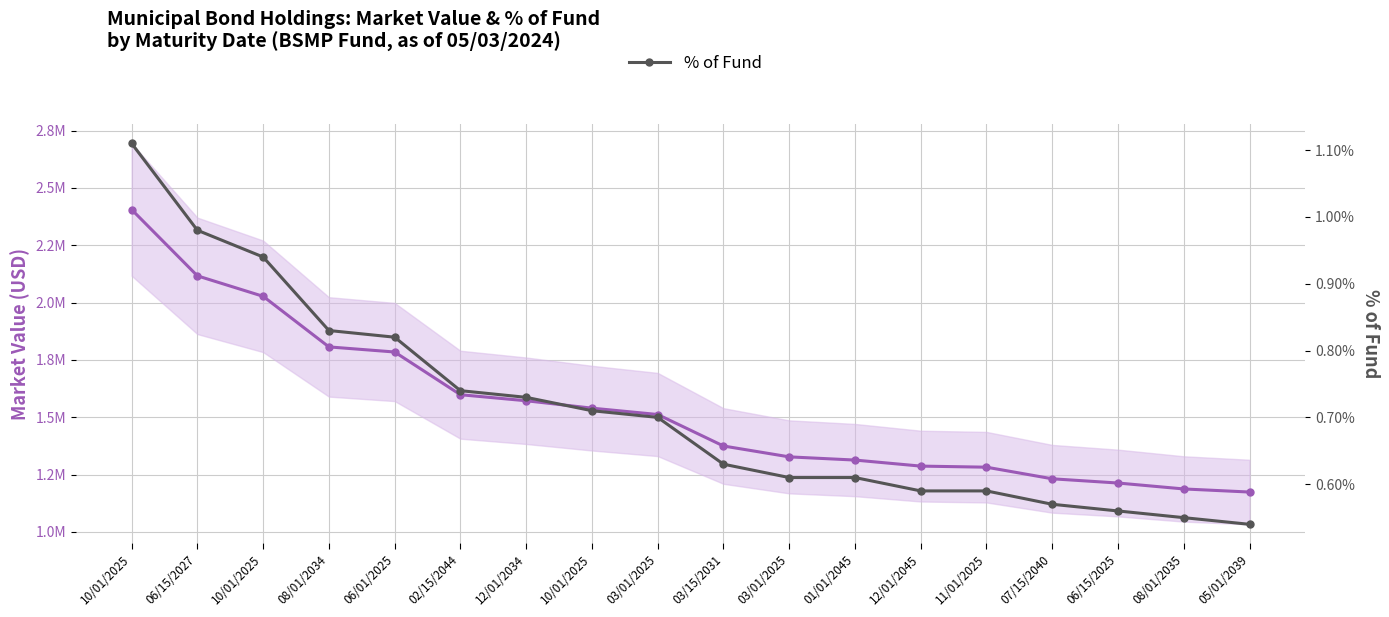

Which category has the lowest value across all series?

05/01/2039